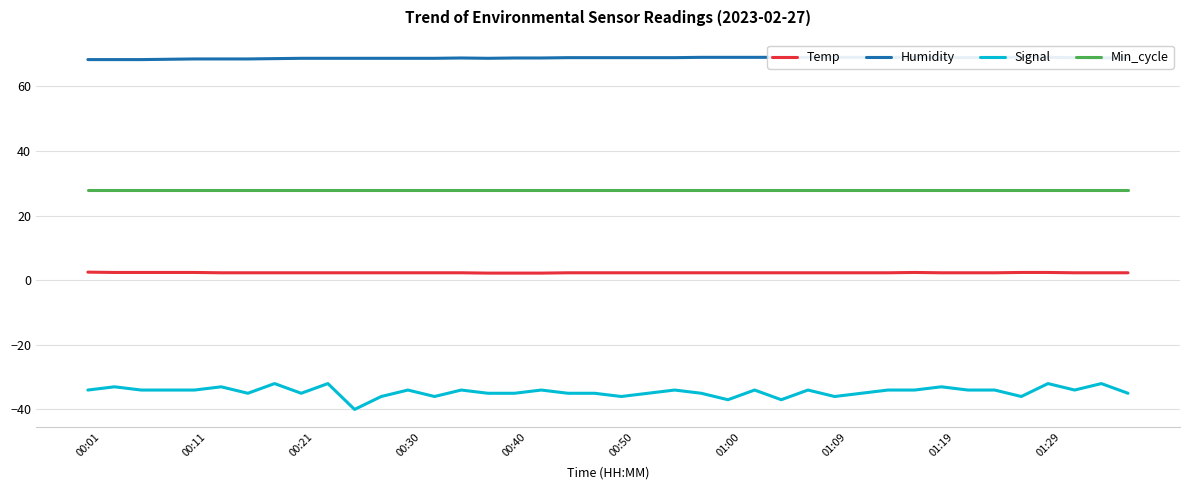

Rank the series by their average value, from highest to lowest.

Humidity, Min_cycle, Temp, Signal